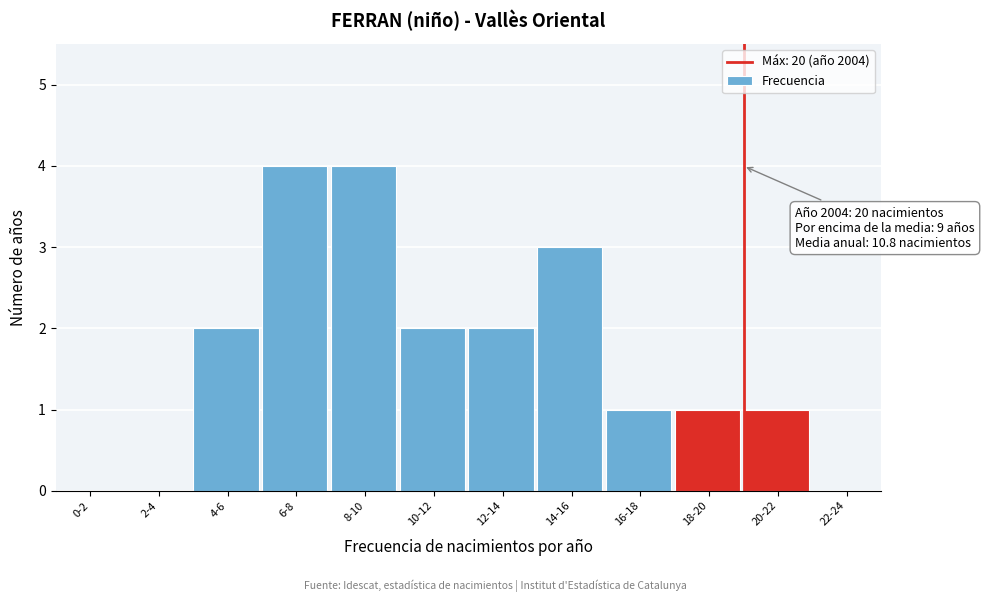

Reading right to left, list all the values displayed in this chart.

22-24=0	20-22=1	18-20=1	16-18=1	14-16=3	12-14=2	10-12=2	8-10=4	6-8=4	4-6=2	2-4=0	0-2=0